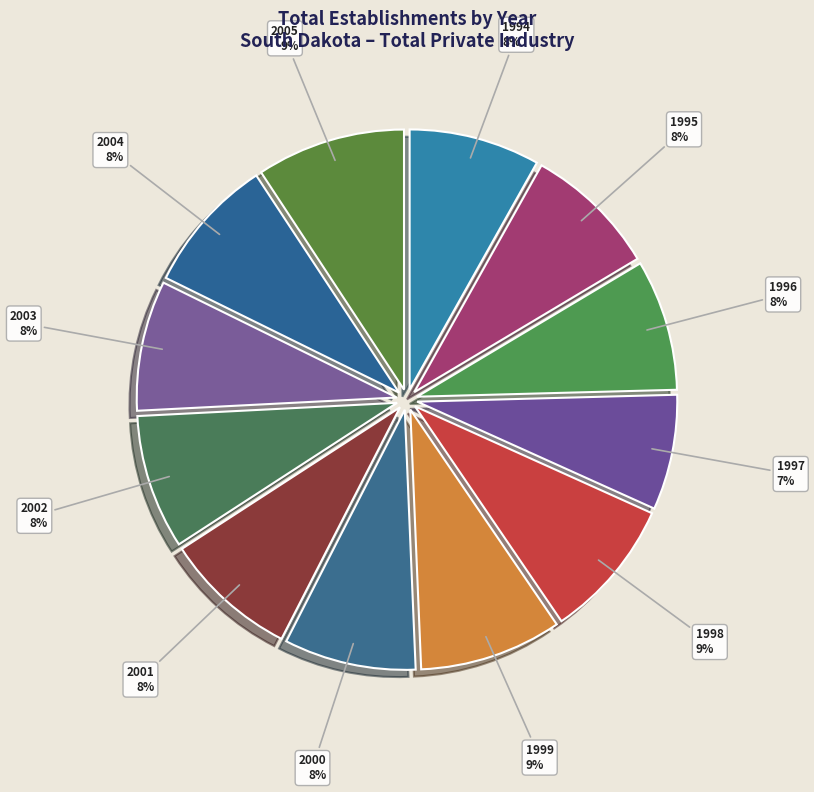

Approximately how many times larger is the value at 2004 compared to 2001?

1.0